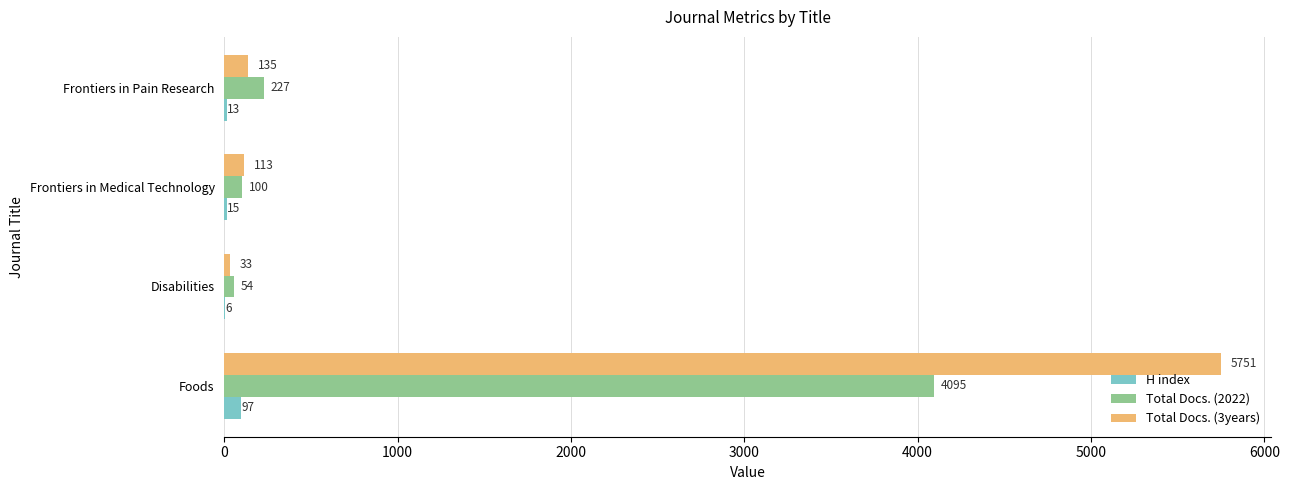

What is the sum of the H index values at Frontiers in Medical Technology and Disabilities?

21